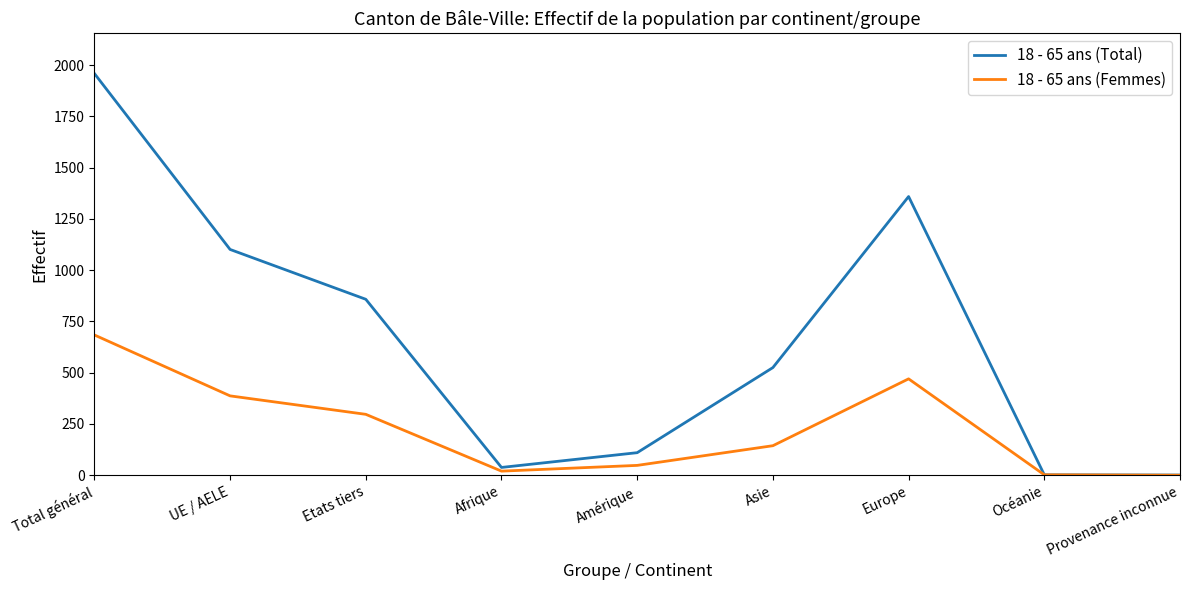

The 18 - 65 ans (Total) series shows 281 at Etats tiers. True or false?

False